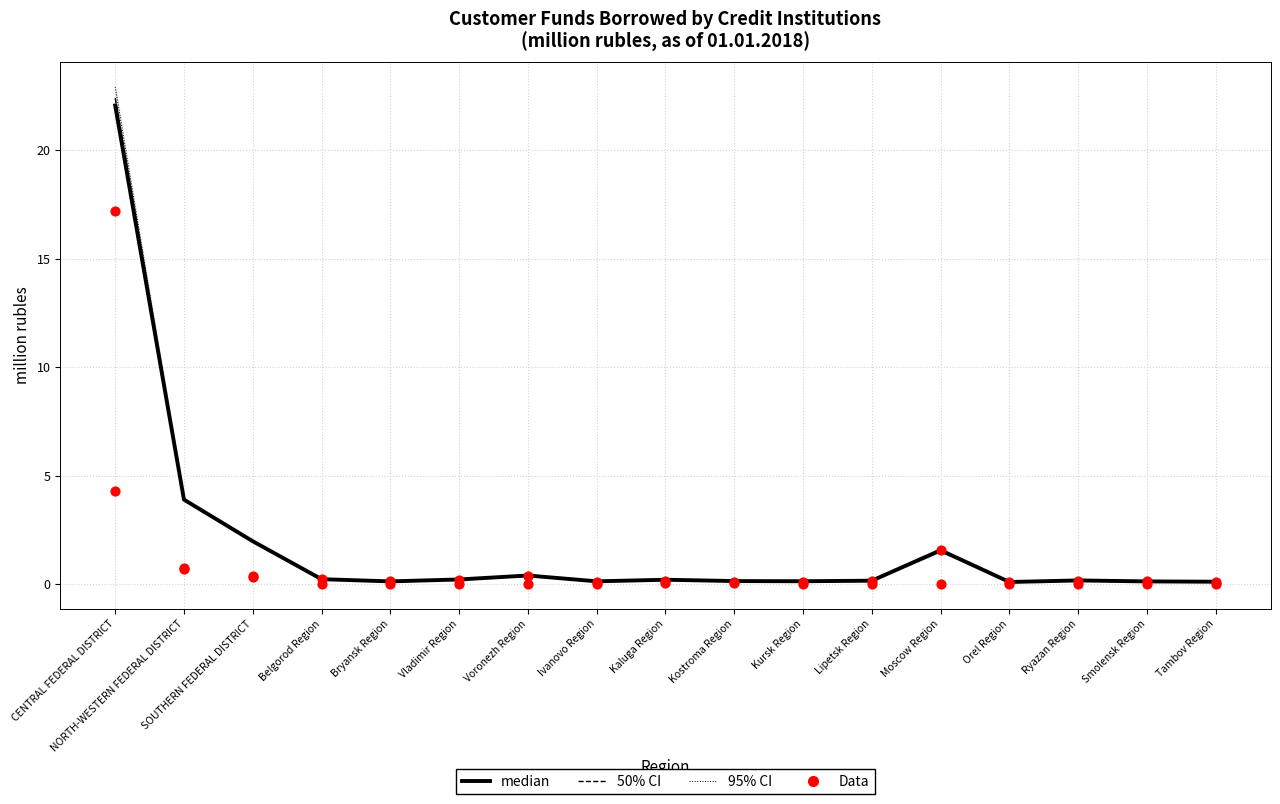

Which series reaches the maximum Y coordinate?

median